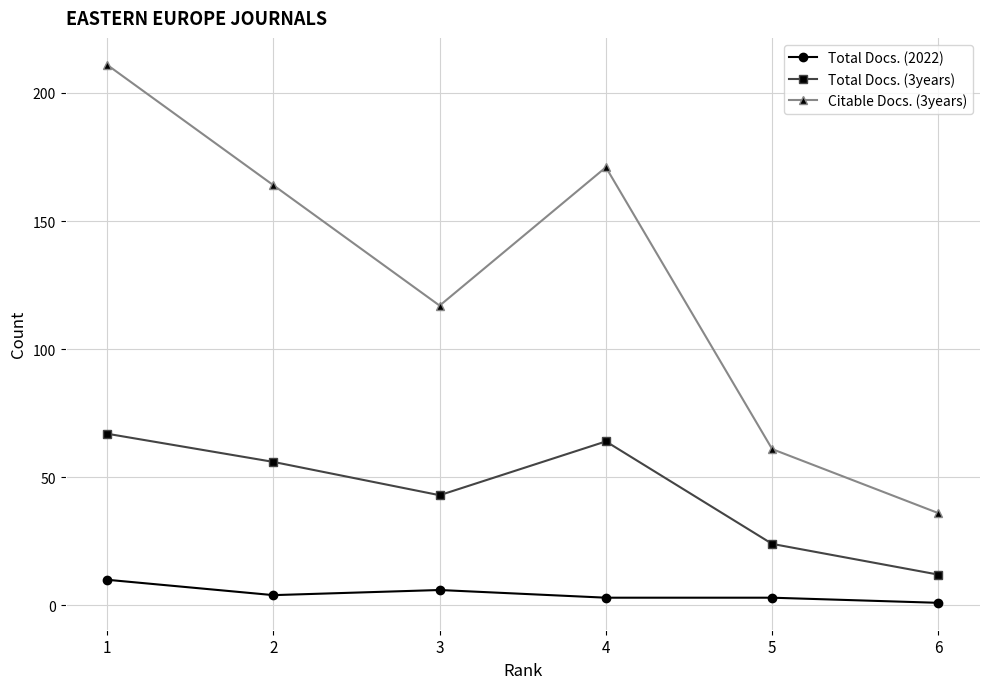

At which category is the sum across all series the highest?

1